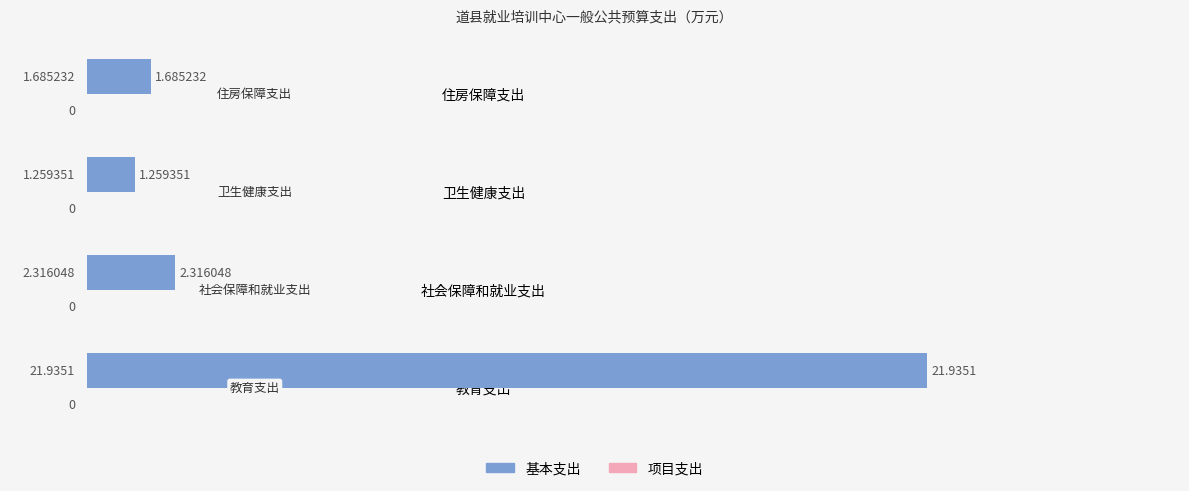

Rank the categories by value from highest to lowest.

教育支出, 社会保障和就业支出, 住房保障支出, 卫生健康支出